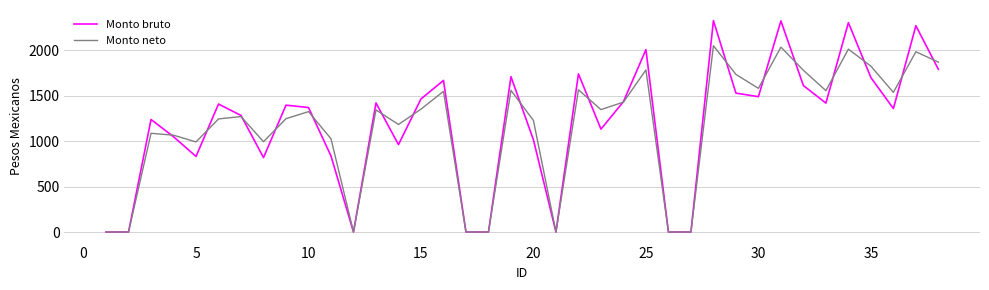

Which series has the widest spread of values?

Monto bruto